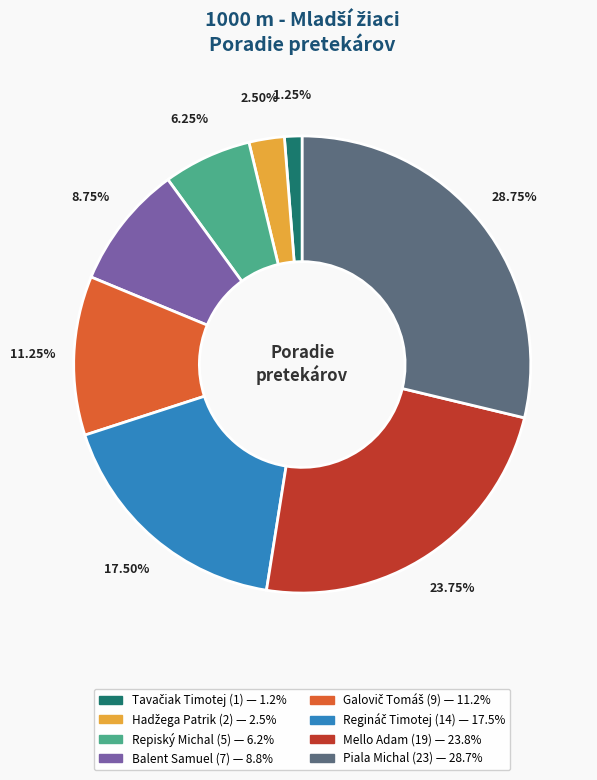

Approximately how many times larger is the value at Mello Adam compared to Repiský Michal?

3.8